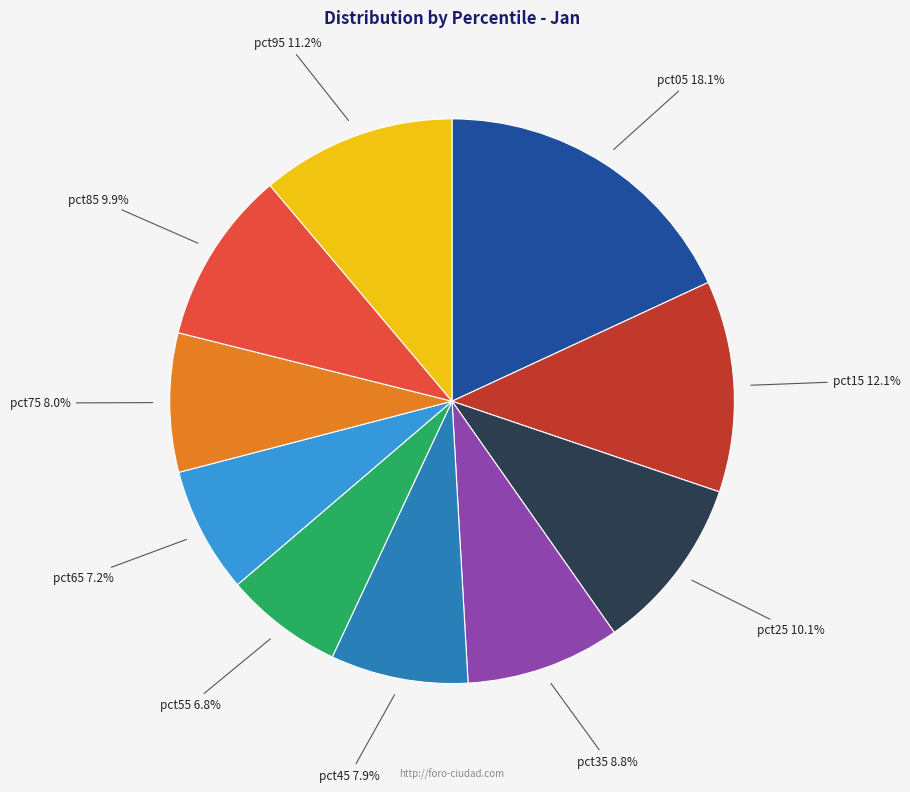

To the nearest percent, what is the combined percentage of pct55 and pct75?

15%